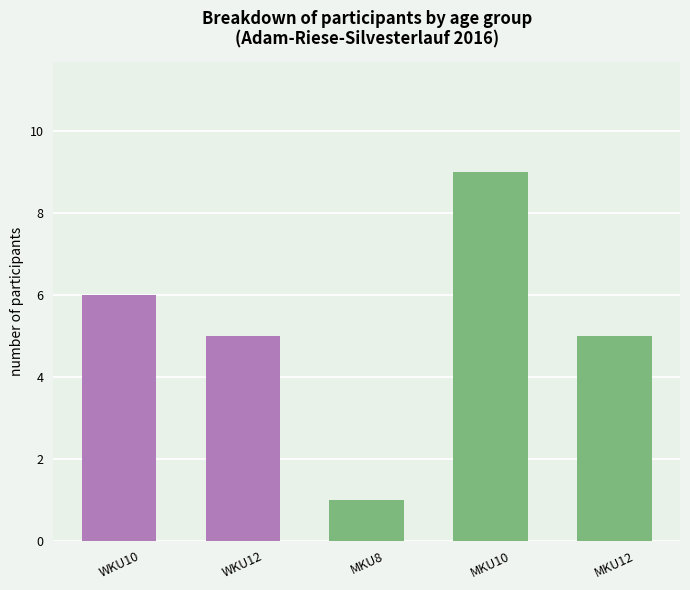

Does the chart contain stacked bars?

No